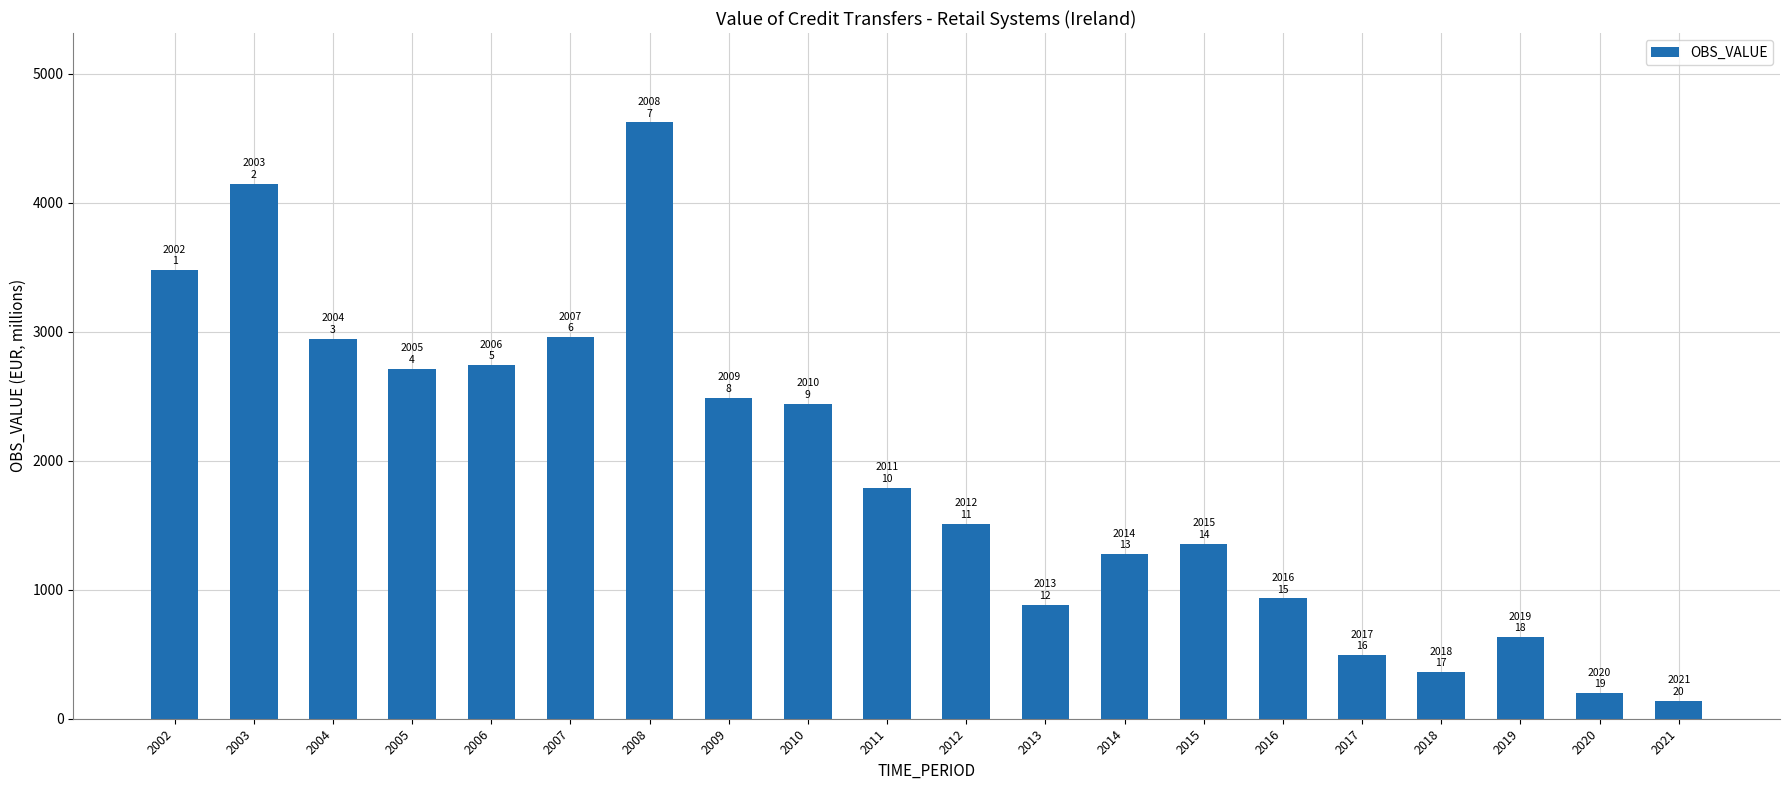

What is the minimum value shown in the chart?

141.1